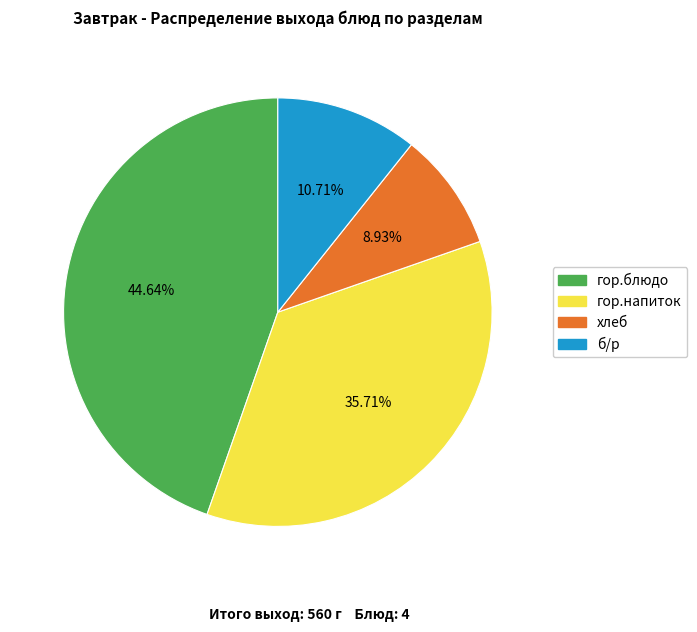

Is there a majority slice in this chart?

No